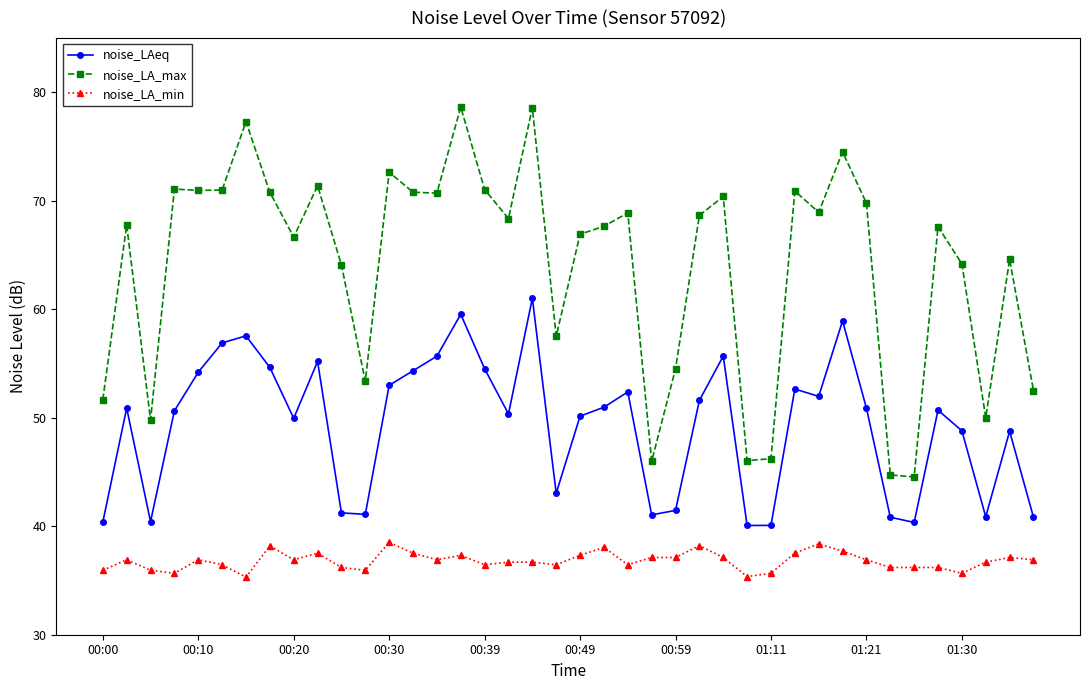

Which series has the largest total across all categories?

noise_LA_max